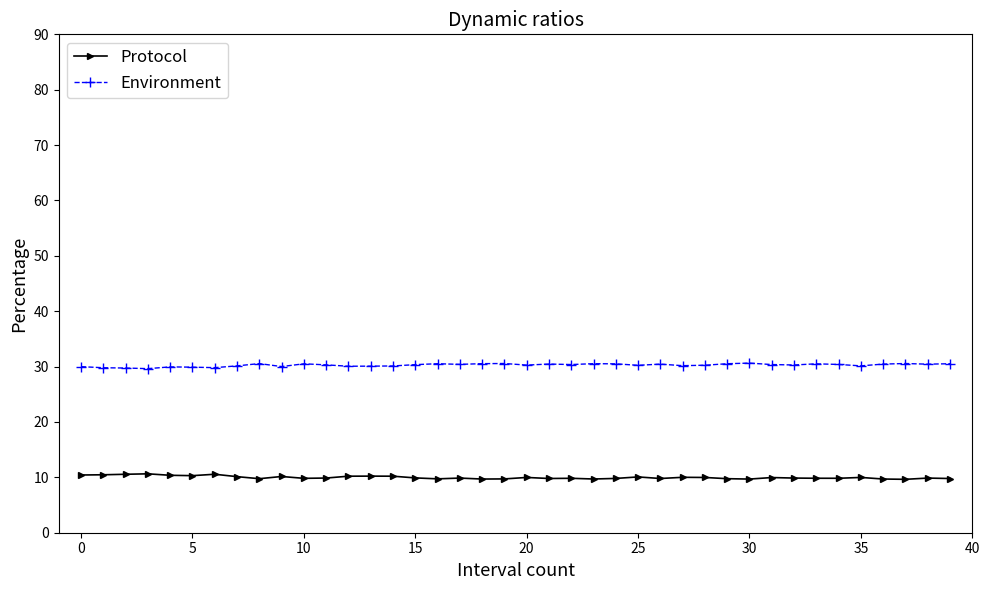

Which series has the largest total across all categories?

Environment